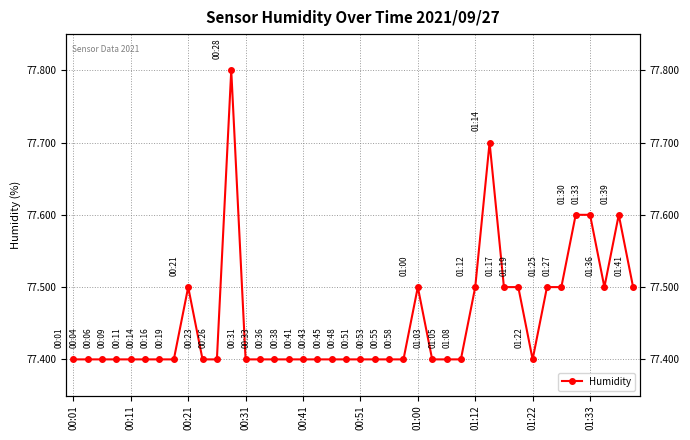

What position from the left is 00:51?

21